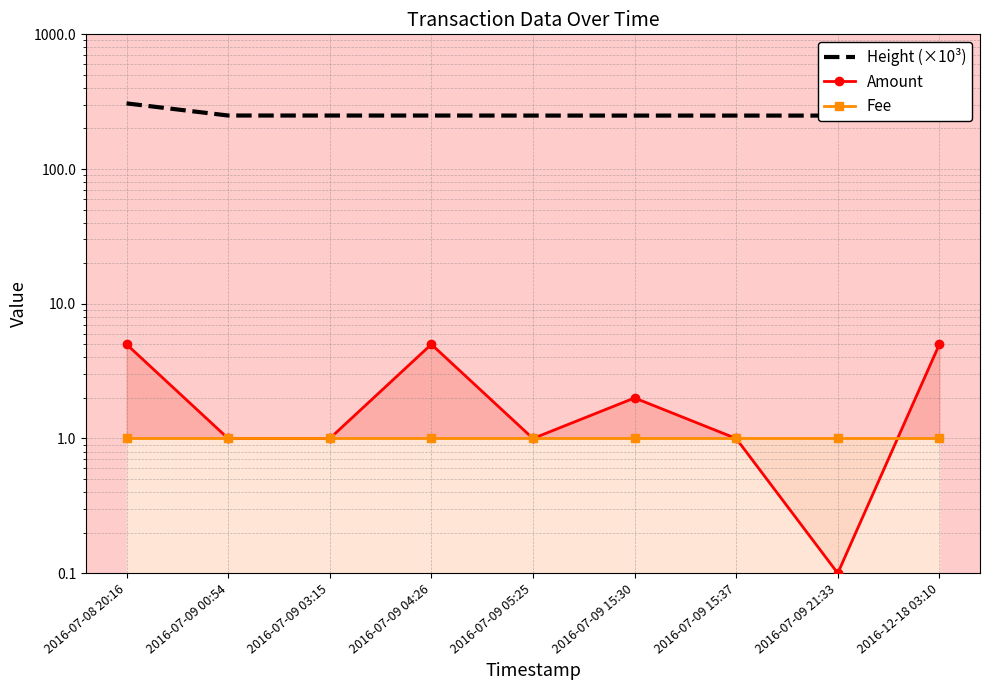

Between 2016-07-09 00:54 and 2016-07-08 20:16, which is larger?

2016-07-08 20:16